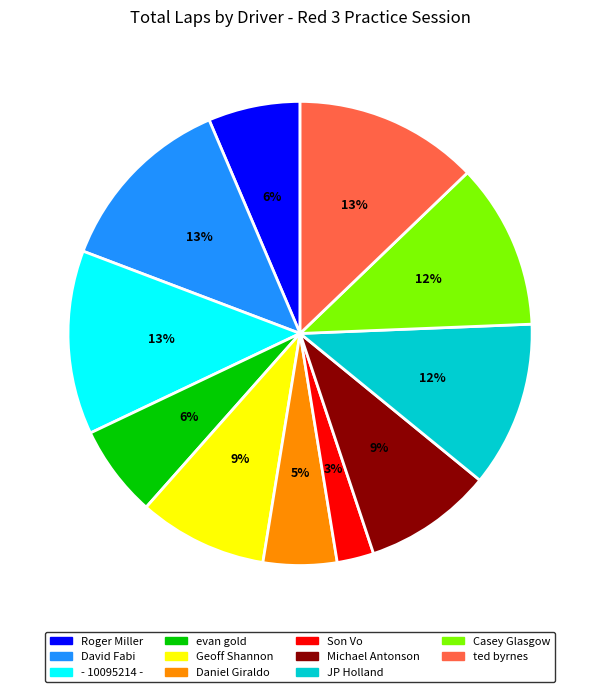

Is the sum of David Fabi and Roger Miller greater than half?

No